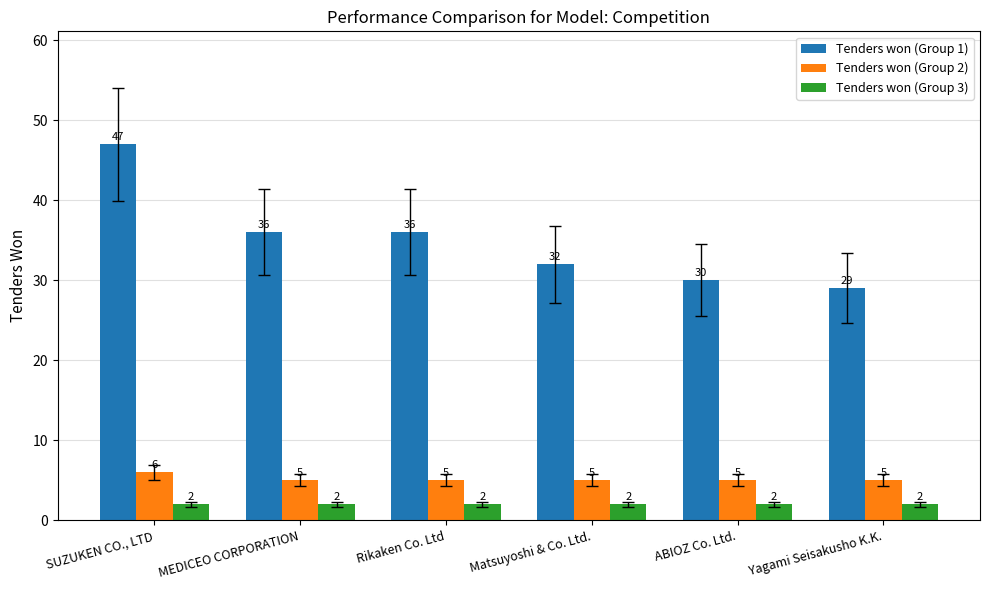

Is it true that Tenders won (Group 1) equals 17 at ABIOZ Co. Ltd.?

False